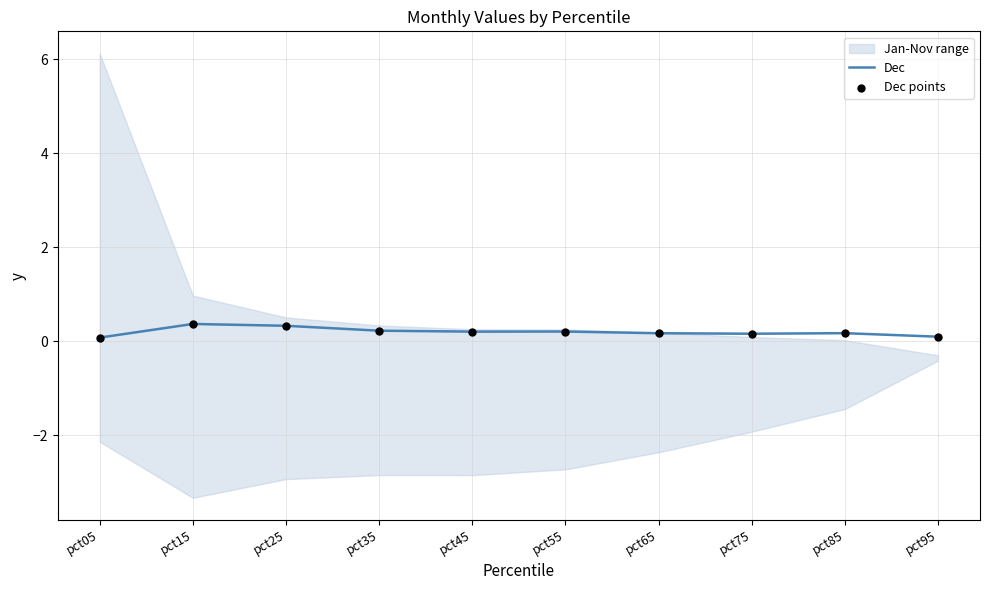

Which series has the largest total across all categories?

Dec